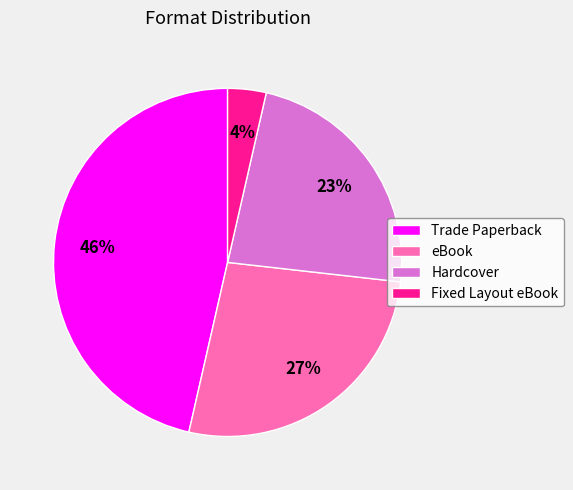

Between Hardcover and Fixed Layout eBook, which is larger?

Hardcover